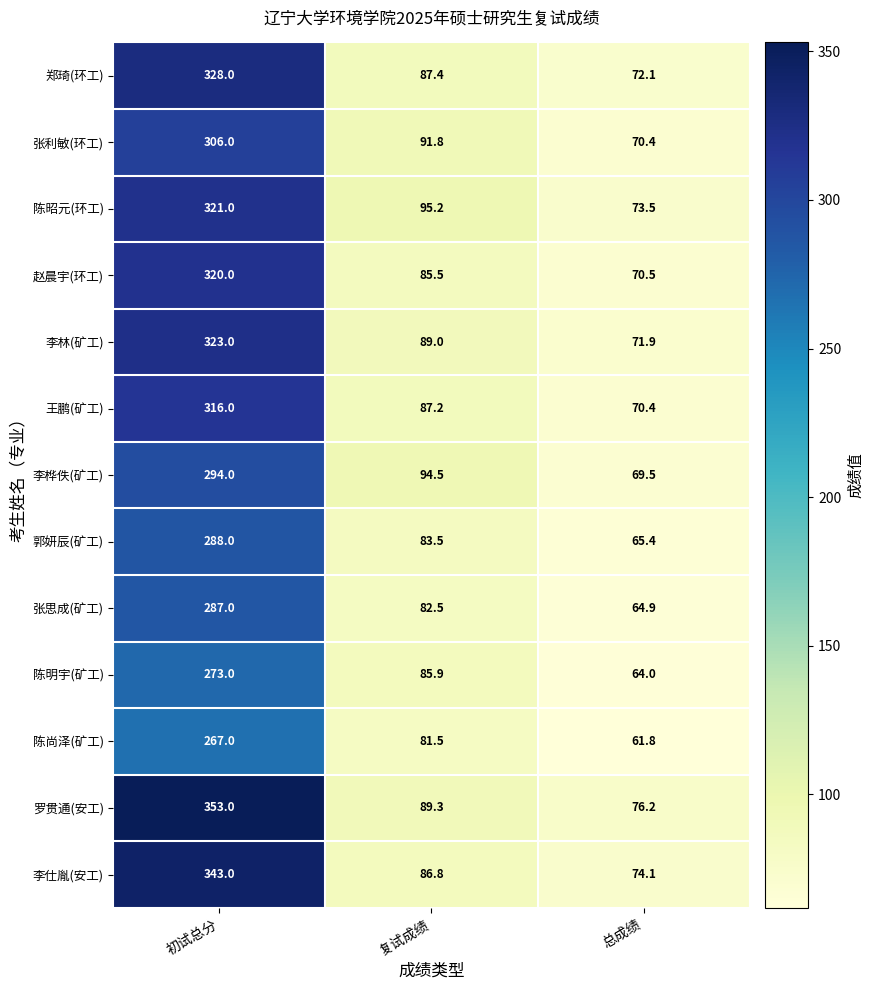

What is the total value across all series at 初试总分?

4019.0